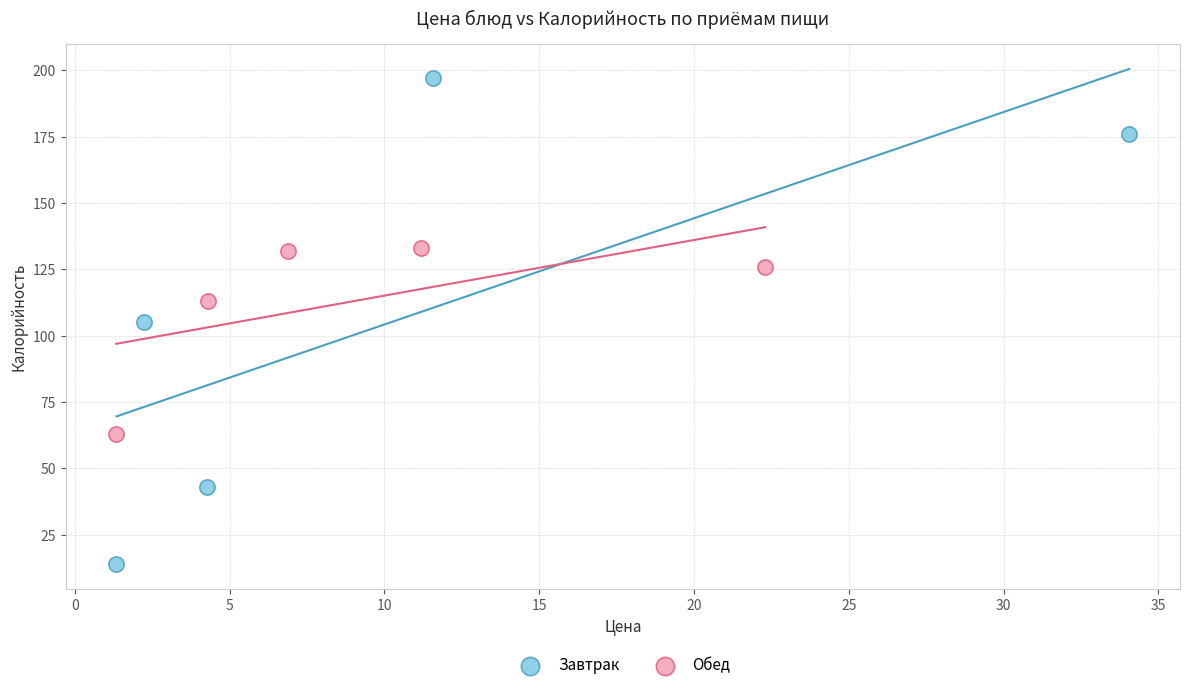

Which series reaches the minimum Y coordinate?

Завтрак